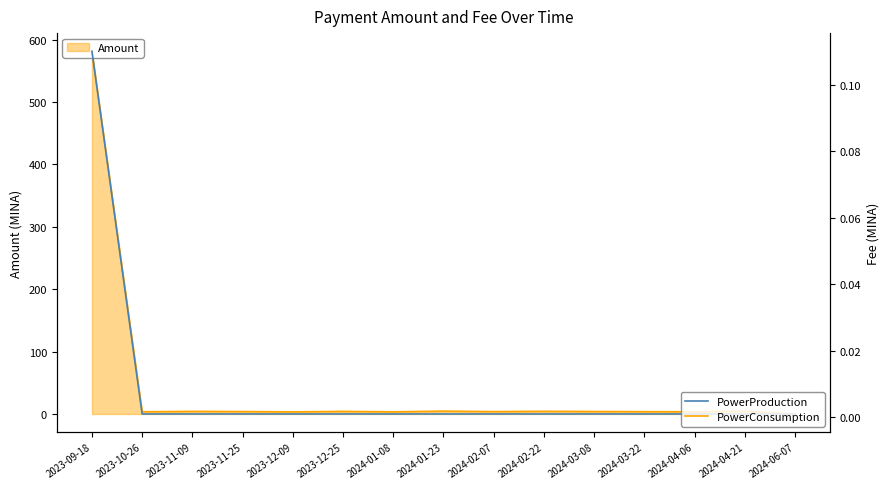

True or false: PowerProduction has a value of 0.1 at 2023-09-18.

True